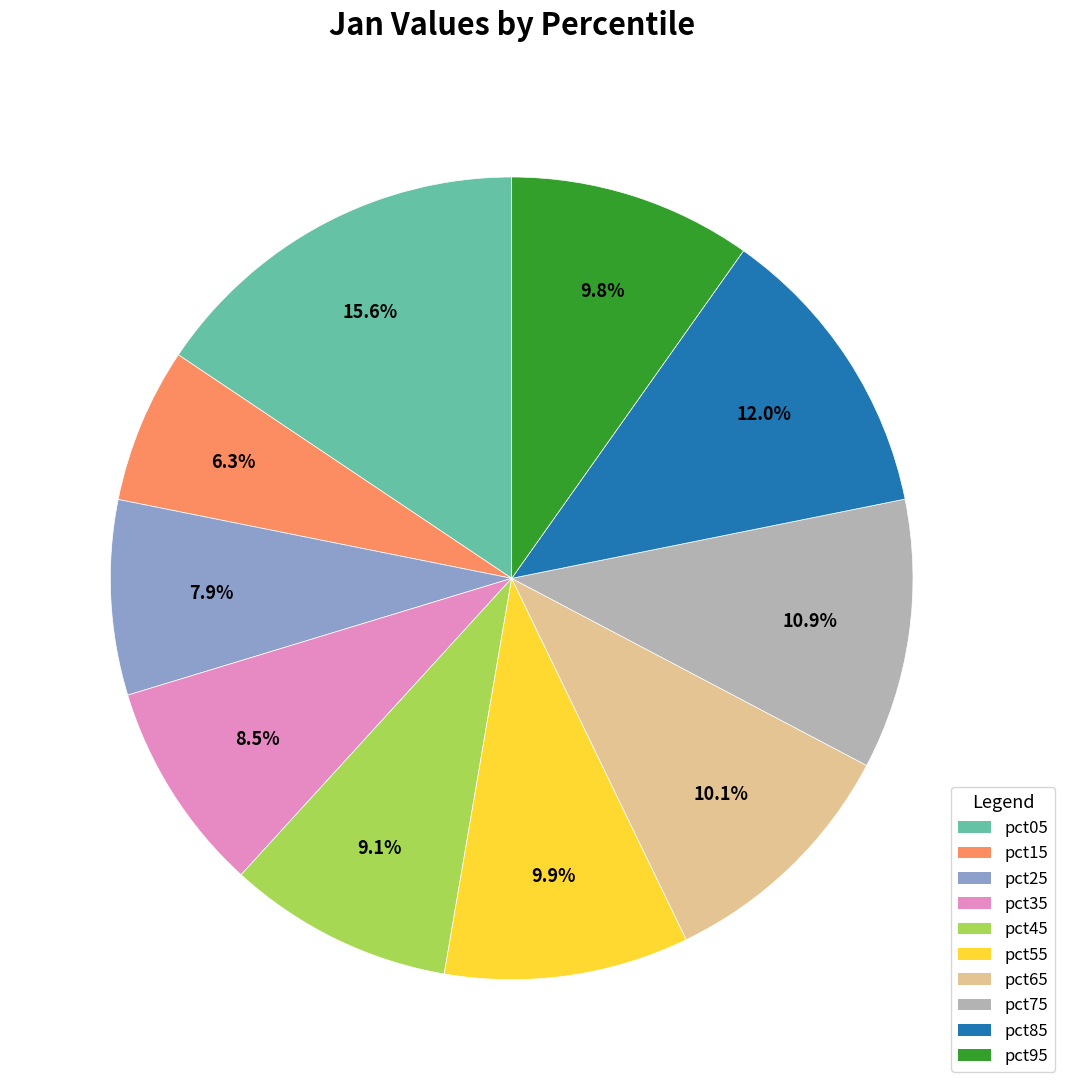

Which slice is the smallest?

pct15